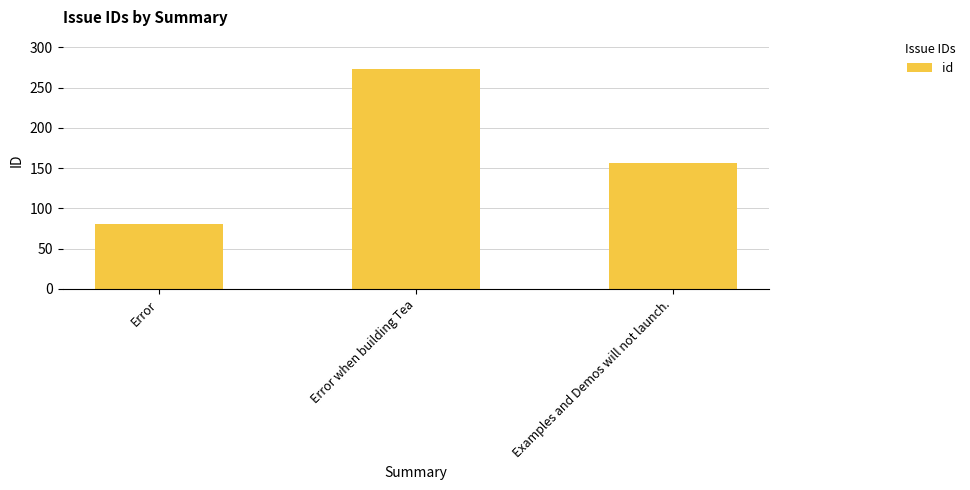

What is the average value?

170